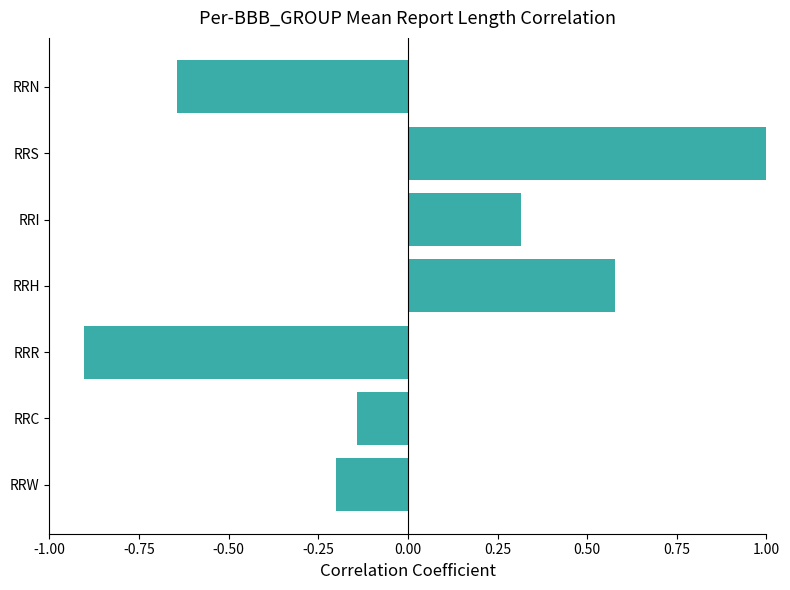

Rank the categories by value from lowest to highest.

RRR, RRN, RRW, RRC, RRI, RRH, RRS